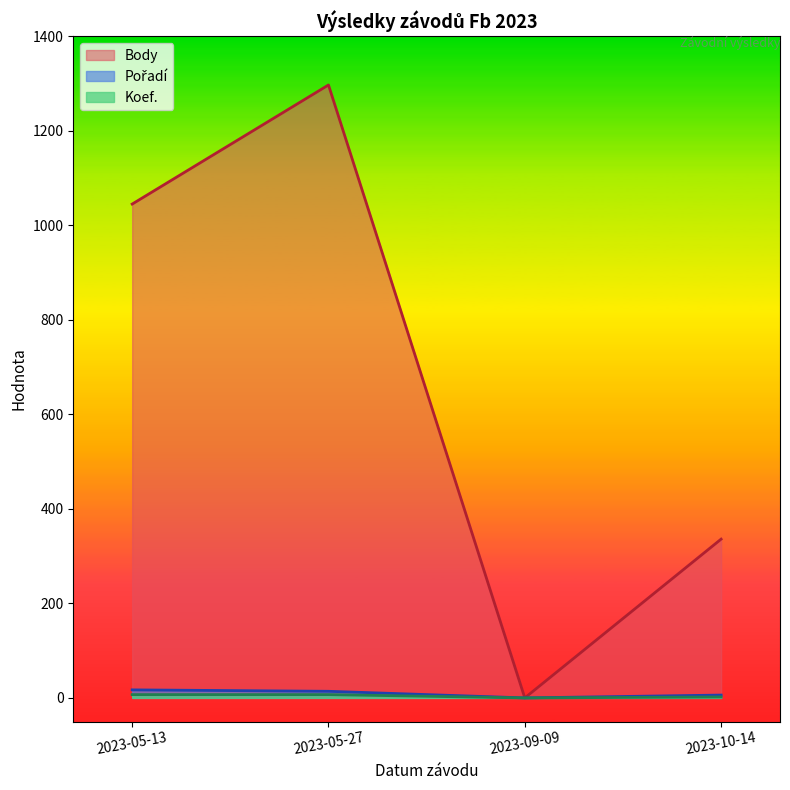

What position from the left is 2023-05-27?

2